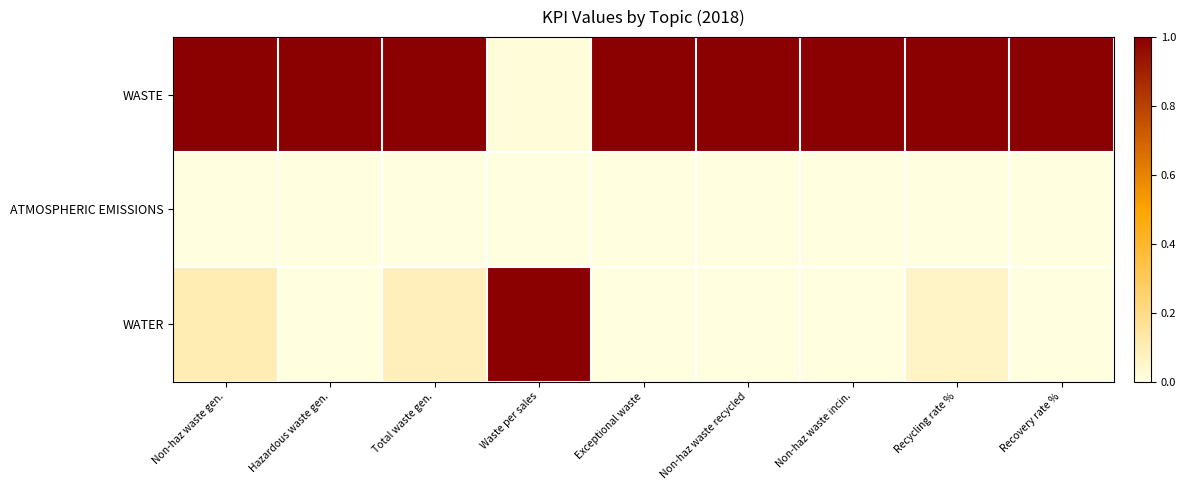

Reading left to right, list all the values displayed in this chart.

WASTE: Non-haz waste gen.=1.0	Hazardous waste gen.=1.0	Total waste gen.=1.0	Waste per sales=0.0	Exceptional waste=1.0	Non-haz waste recycled=1.0	Non-haz waste incin.=1.0	Recycling rate %=1.0	Recovery rate %=1.0
ATMOSPHERIC EMISSIONS: Non-haz waste gen.=0.0	Hazardous waste gen.=0.0	Total waste gen.=0.0	Waste per sales=0.0	Exceptional waste=0.0	Non-haz waste recycled=0.0	Non-haz waste incin.=0.0	Recycling rate %=0.0	Recovery rate %=0.0
WATER: Non-haz waste gen.=0.1	Hazardous waste gen.=0.0	Total waste gen.=0.1	Waste per sales=1.0	Exceptional waste=0.0	Non-haz waste recycled=0.0	Non-haz waste incin.=0.0	Recycling rate %=0.1	Recovery rate %=0.0